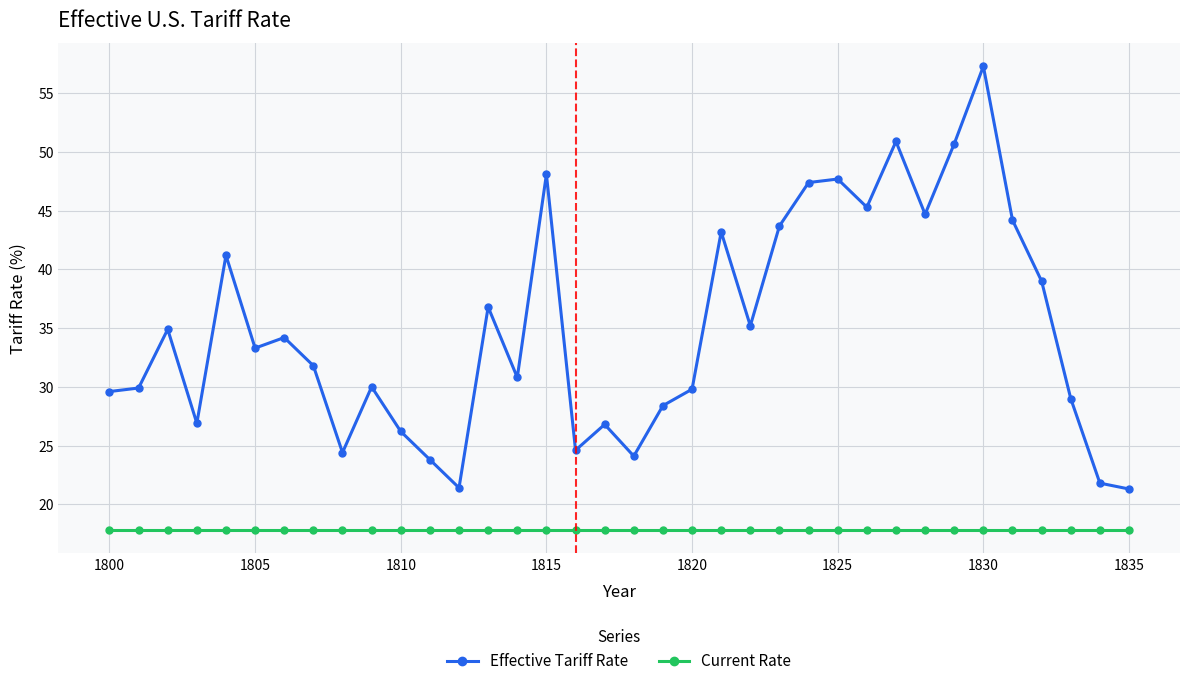

How many series are shown in this chart?

2